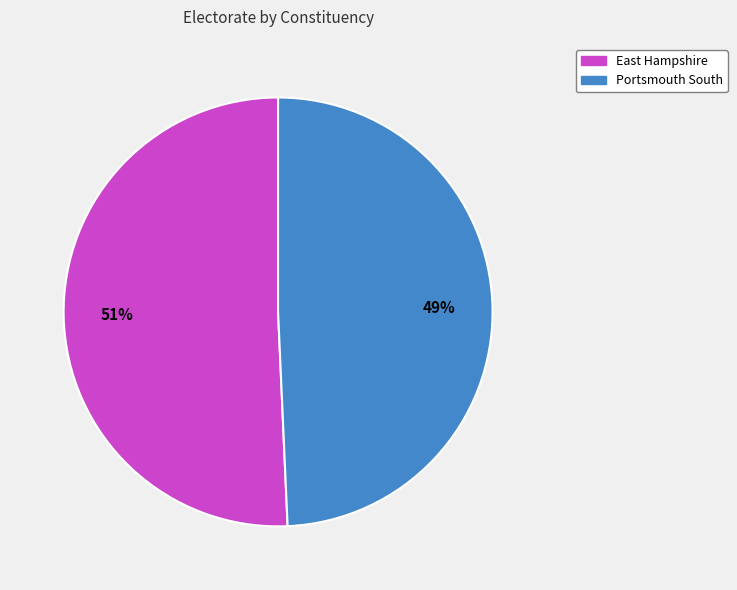

Rank the categories by value from lowest to highest.

Portsmouth South, East Hampshire